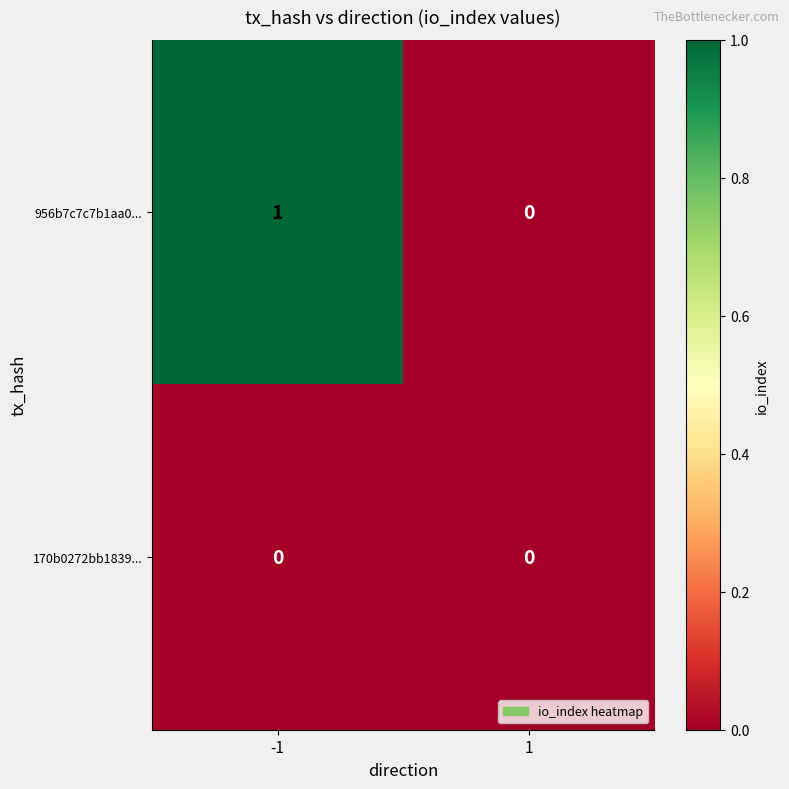

Is the value of 170b0272bb1839... at -1 greater than the value of 956b7c7c7b1aa0... at -1?

No